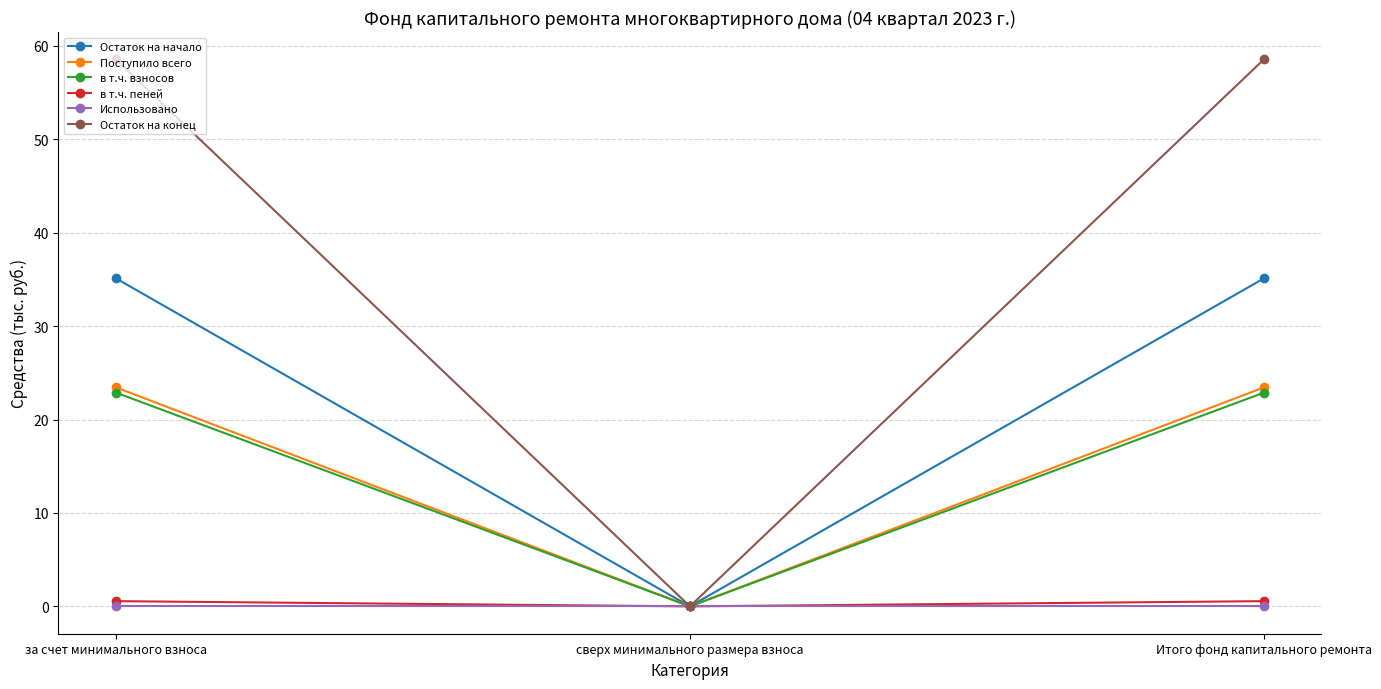

Is the value of Поступило всего at сверх минимального размера взноса greater than the value of Остаток на конец at за счет минимального взноса?

No